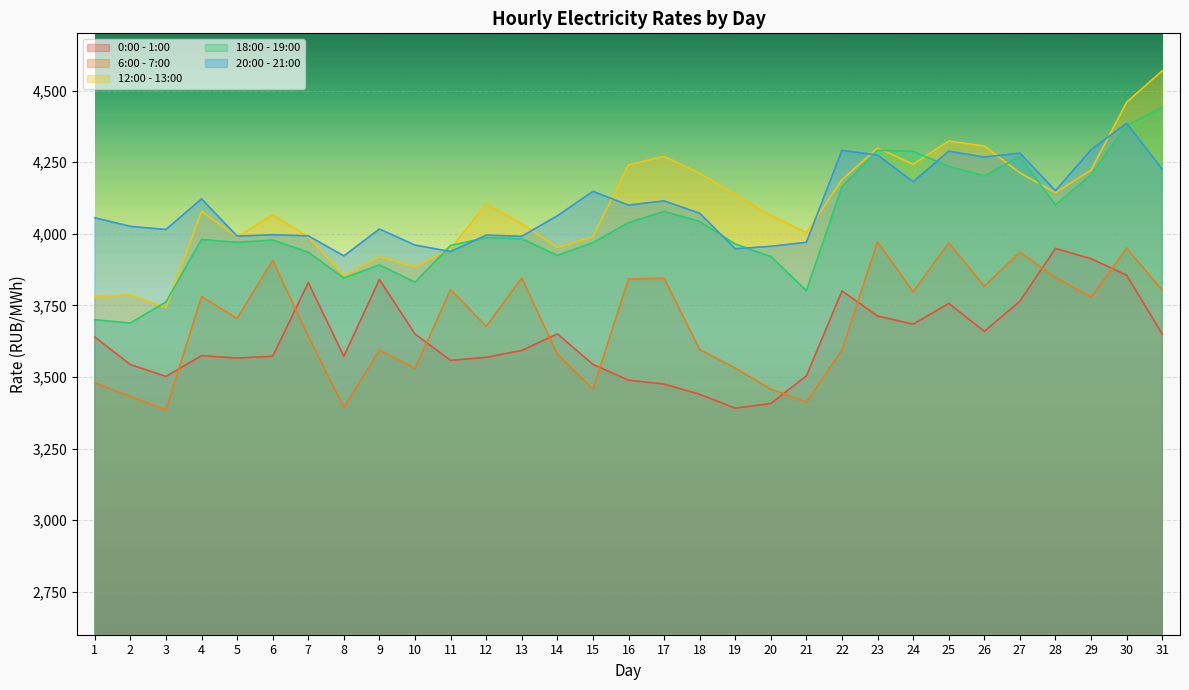

True or false: 6:00 - 7:00 and 0:00 - 1:00 intersect in this chart.

True